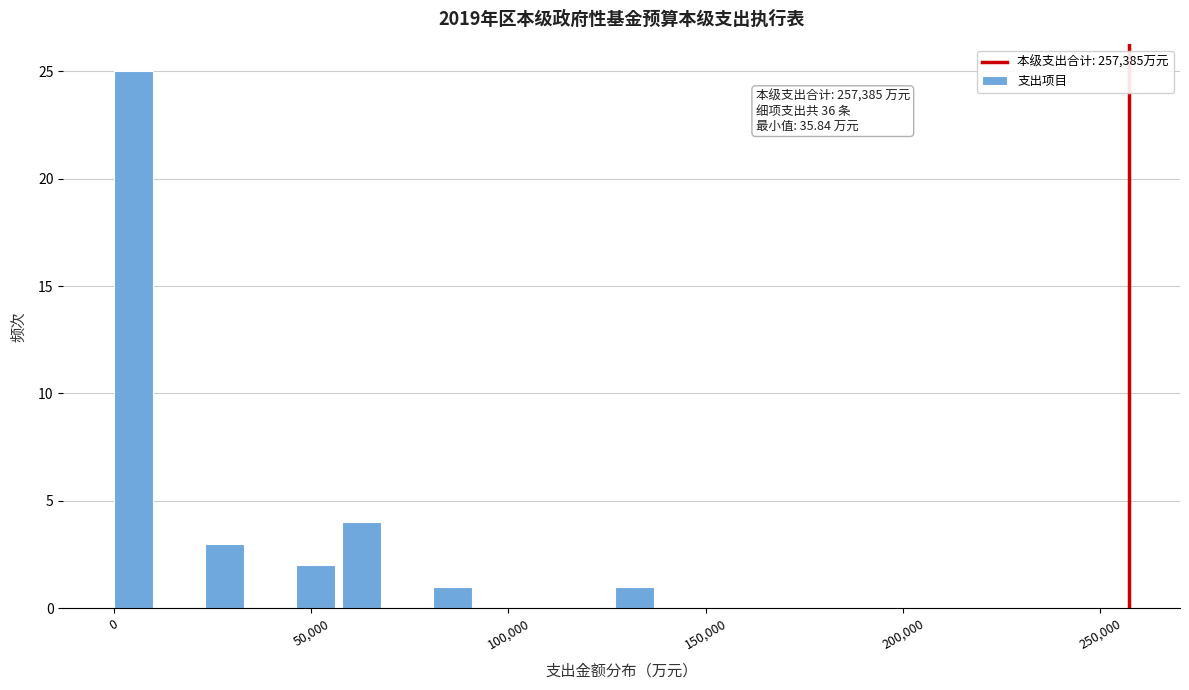

Read against the x-axis, roughly where is the centre of the tallest bar?

5000